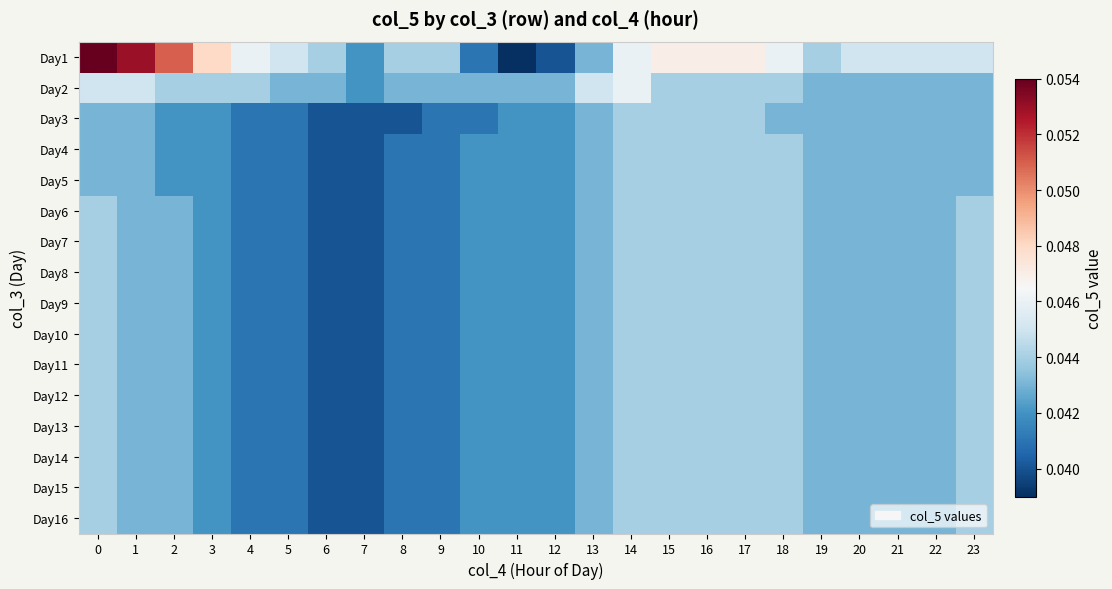

What is the maximum value shown in the chart?

0.1